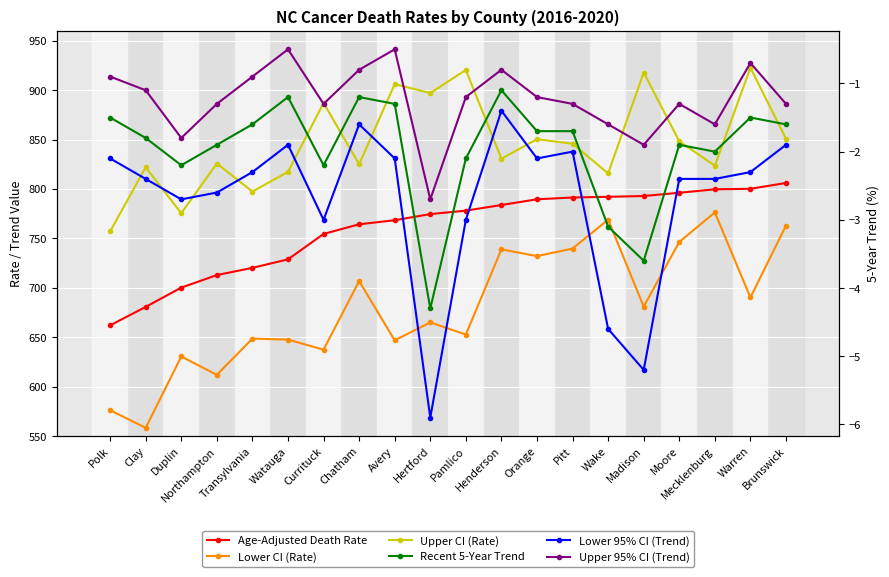

Read the Upper CI (Rate) value at Clay.

821.9